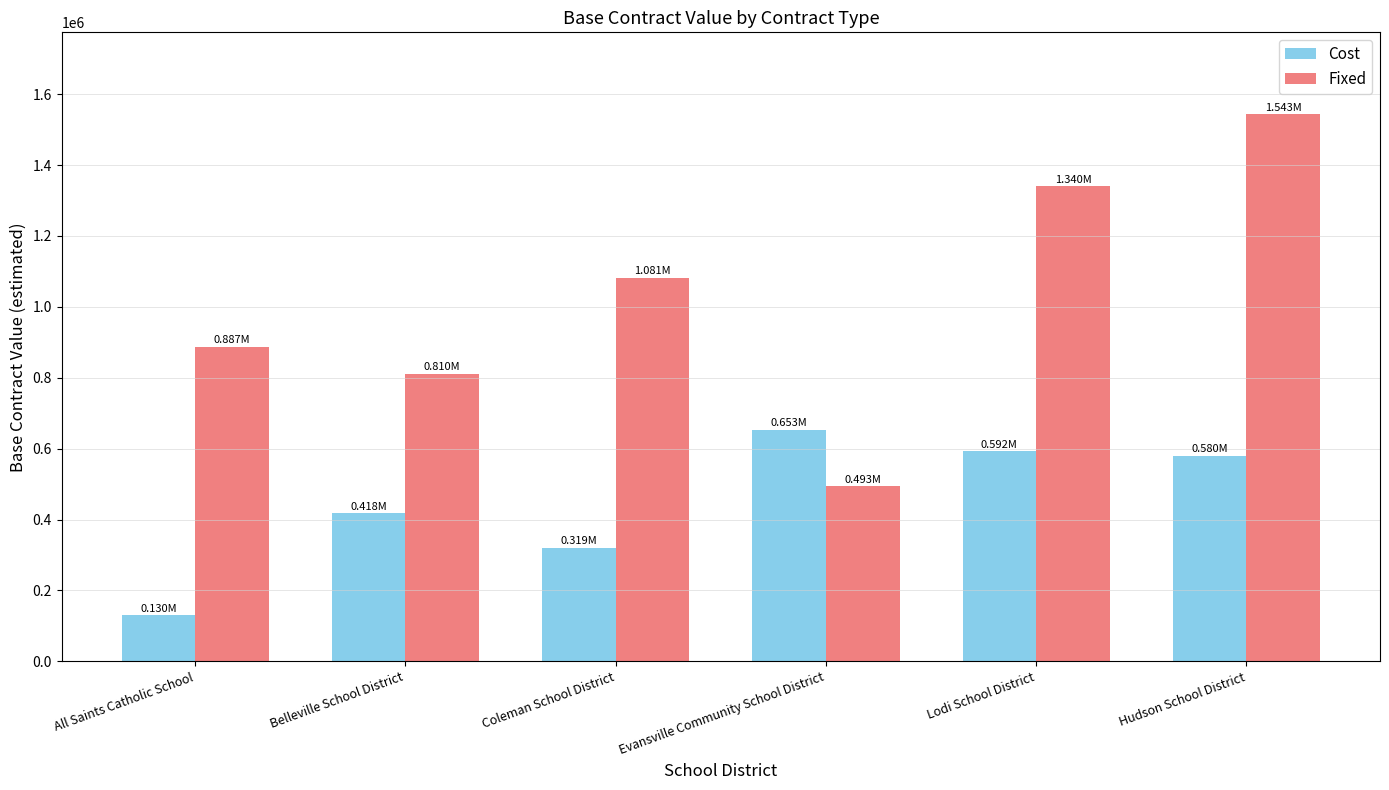

What value does the Cost series have at Hudson School District?

580198.0